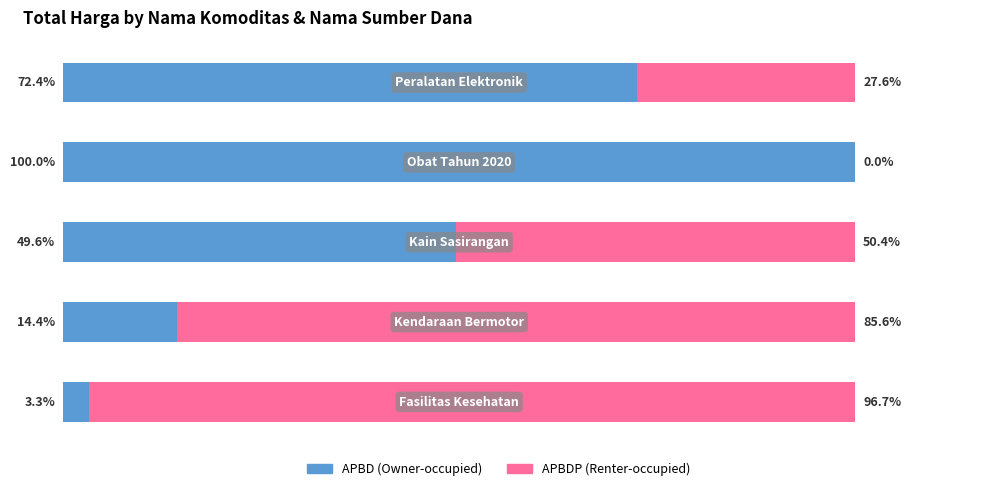

What are all the series names shown in the legend?

APBD (Owner-occupied), APBDP (Renter-occupied)